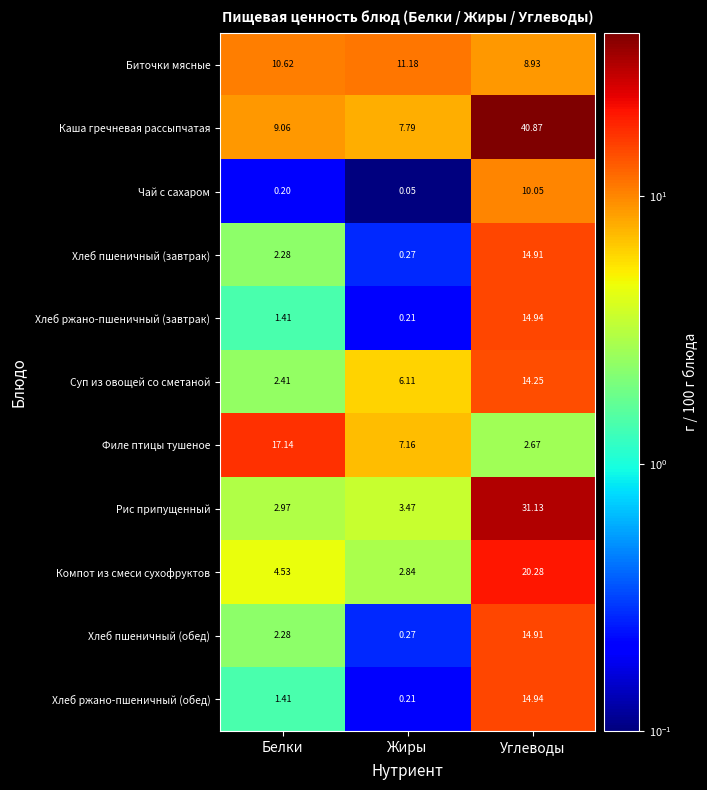

Which series has the largest total across all categories?

Каша гречневая рассыпчатая